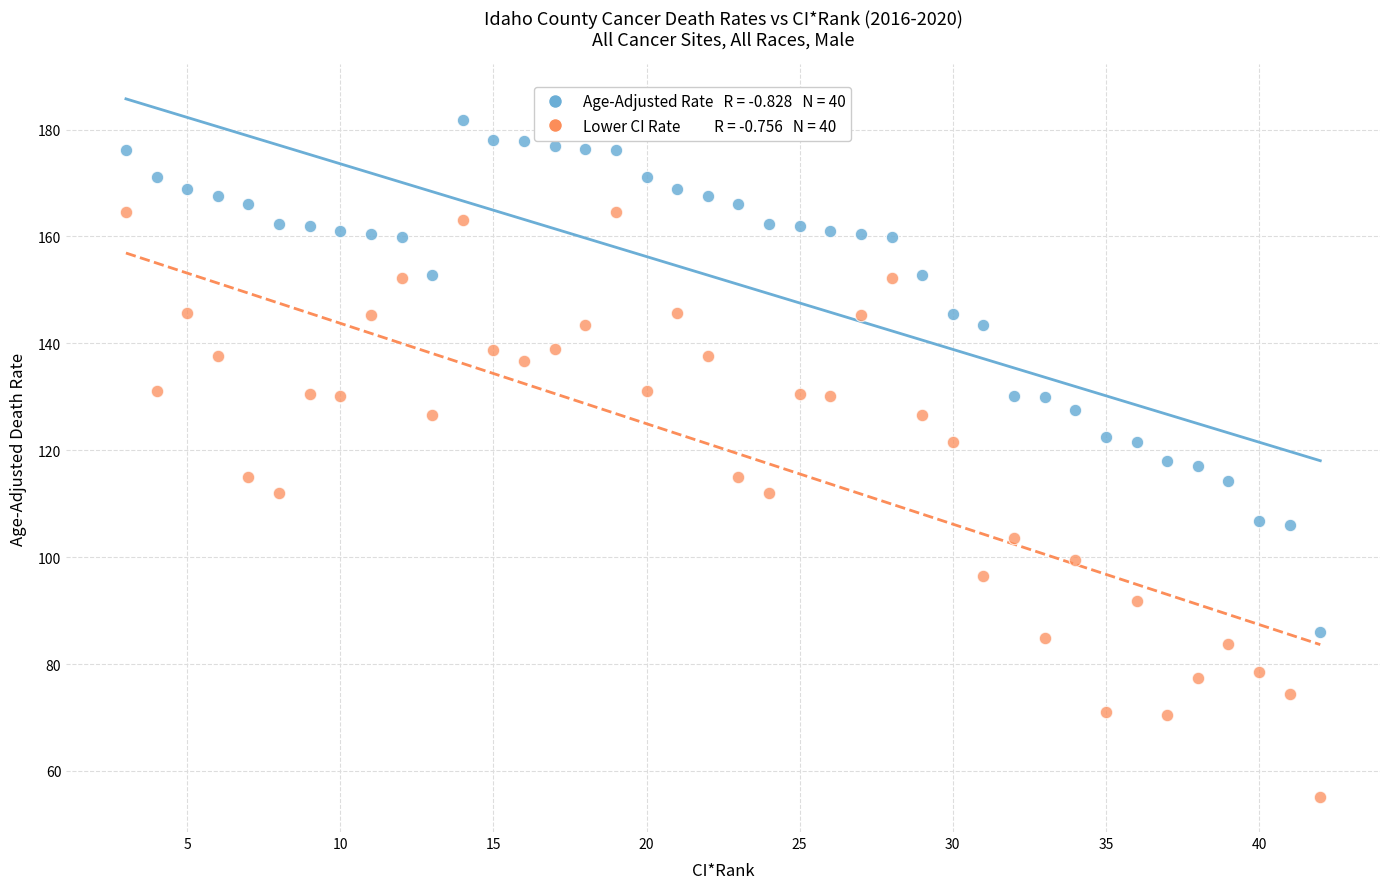

Across all data points, what is the range of Y values (max minus min)?

126.6